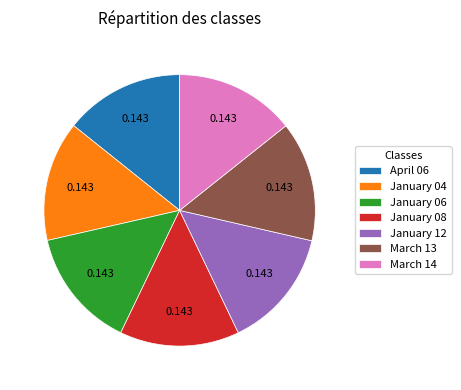

Combined, do March 14 and January 04 account for over 50%?

No